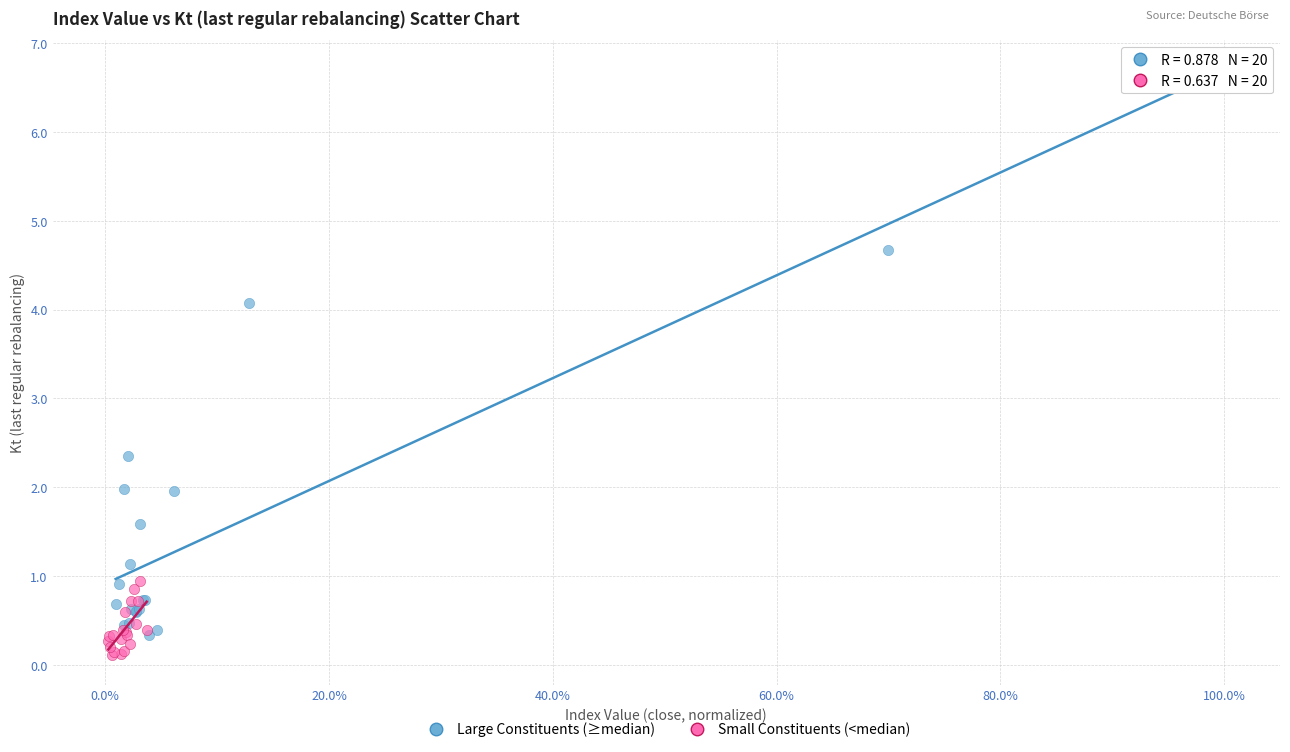

Which series has the widest spread of Y values?

Large Constituents (≥median)